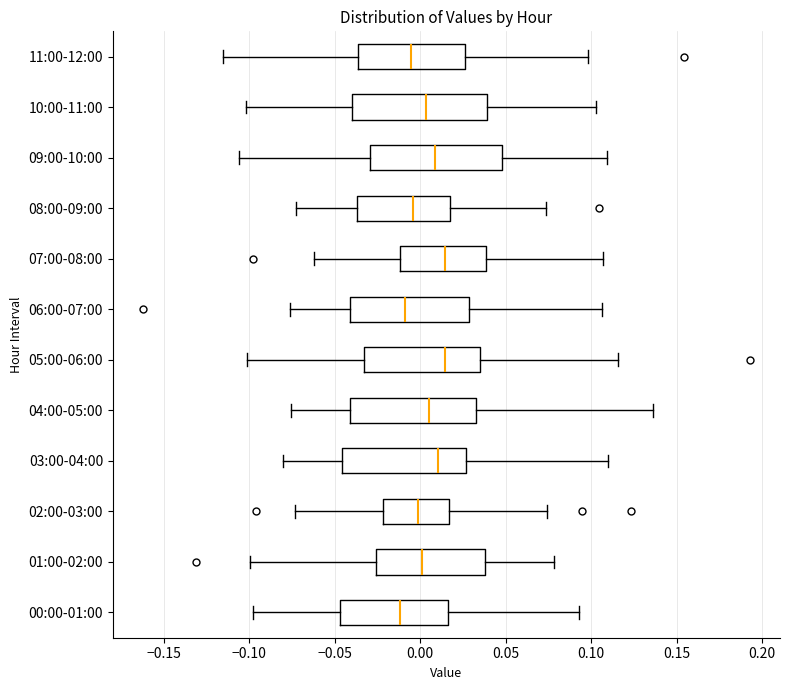

Where is the left edge of the box for 00:00-01:00 on the x-axis? The values are not printed on the chart, so give them approximately, as read against the axis.

-0.045